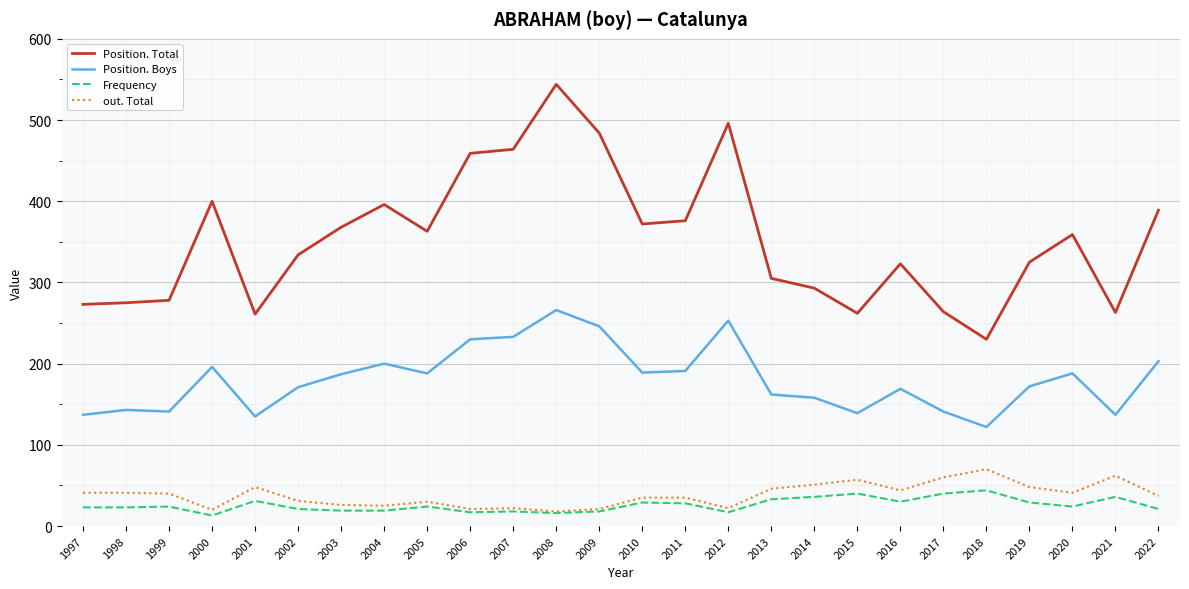

What is the minimum value shown in the chart?

13